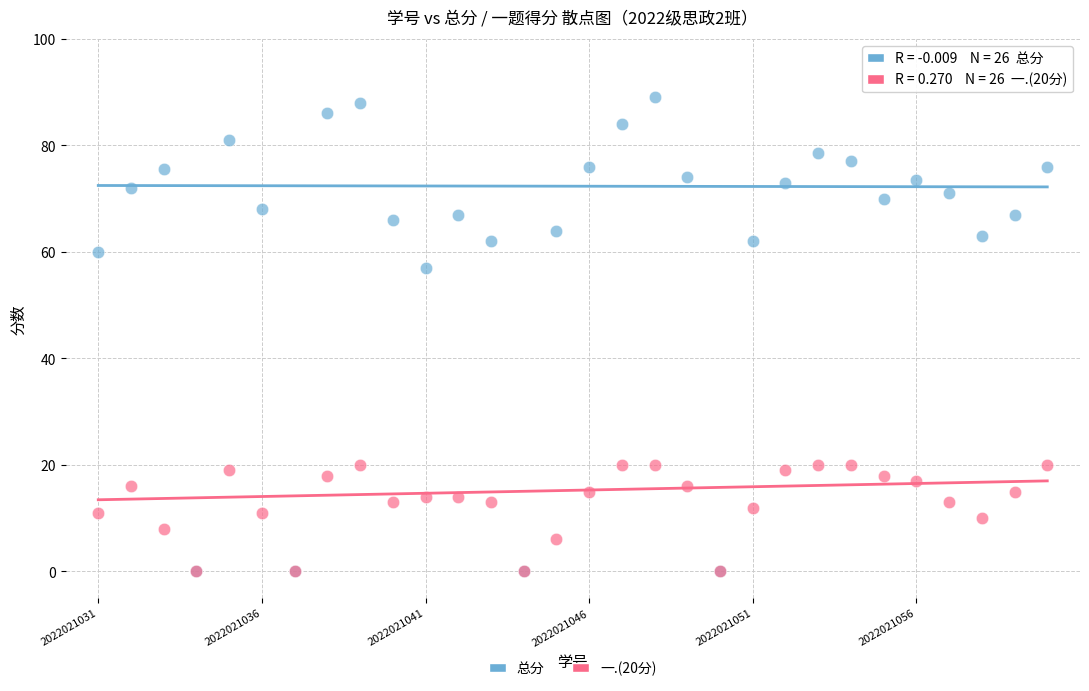

Across all series, what Y value is closest to 44?

57.0